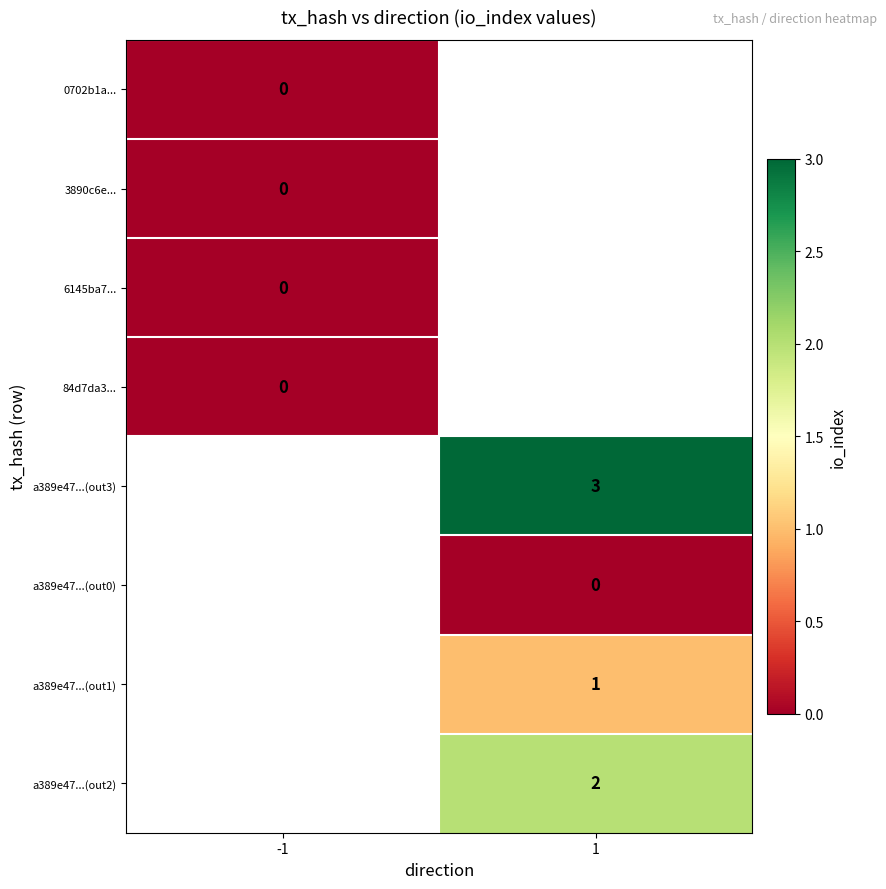

True or false: a389e47...(out3) has a value of 1 at 1.

False